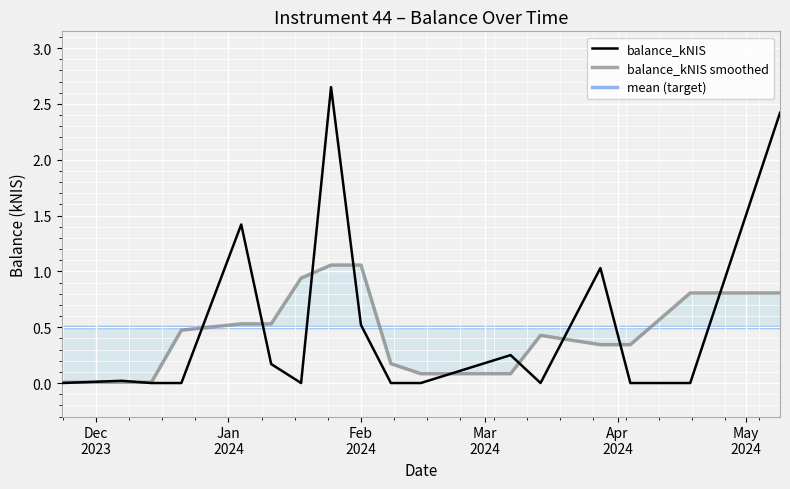

What is the difference between the maximum and minimum values?

2.6